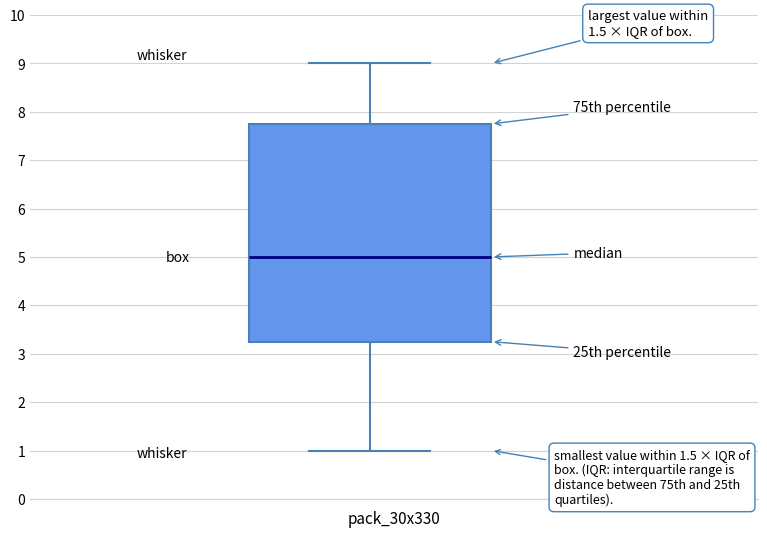

Read this box plot against the y-axis: the position of the median line, the range covered by the box, and the ends of both whiskers. The values are not printed on the chart, so give them approximately, as read against the axis.

median 5.0, box 3.3 to 7.8, whiskers 1.0 to 9.0